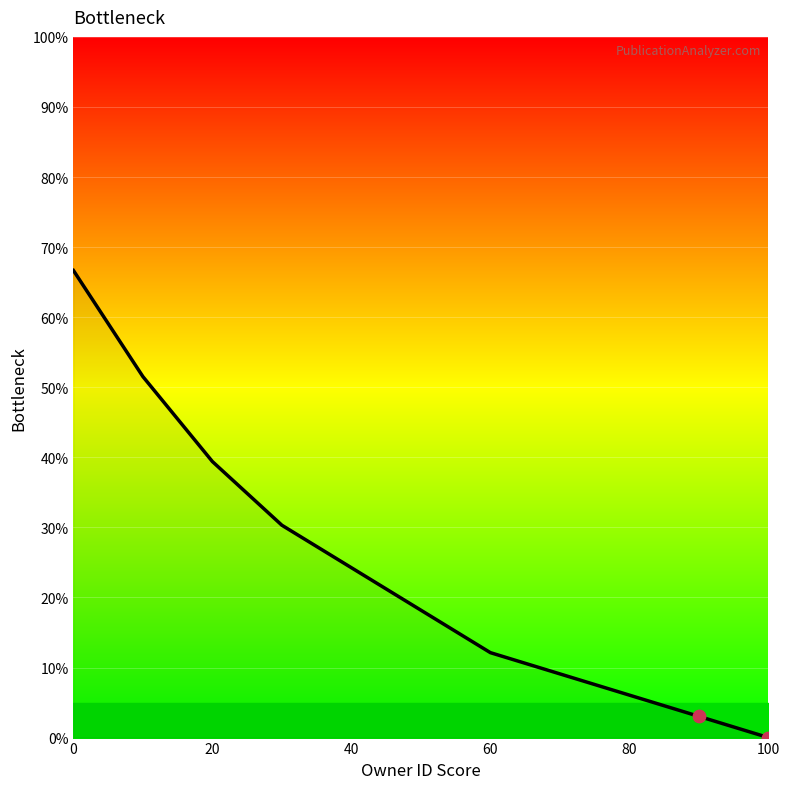

What is the maximum value shown in the chart?

66.7